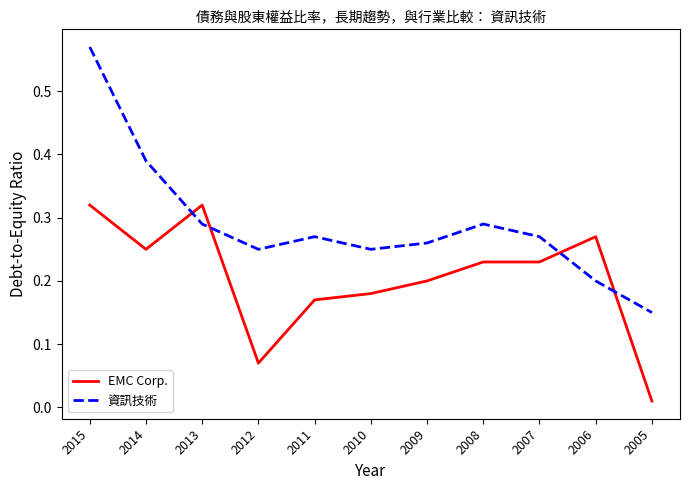

Which series has the widest spread of values?

資訊技術